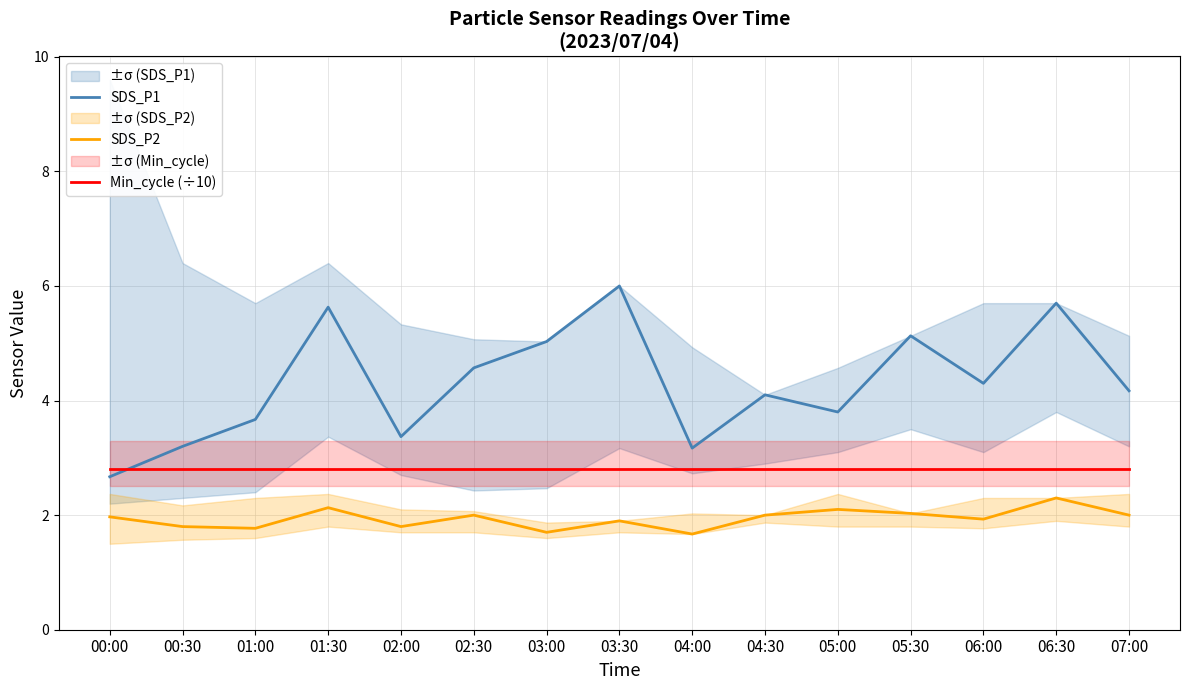

What are all the series names shown in the legend?

SDS_P1, SDS_P2, Min_cycle (÷10)